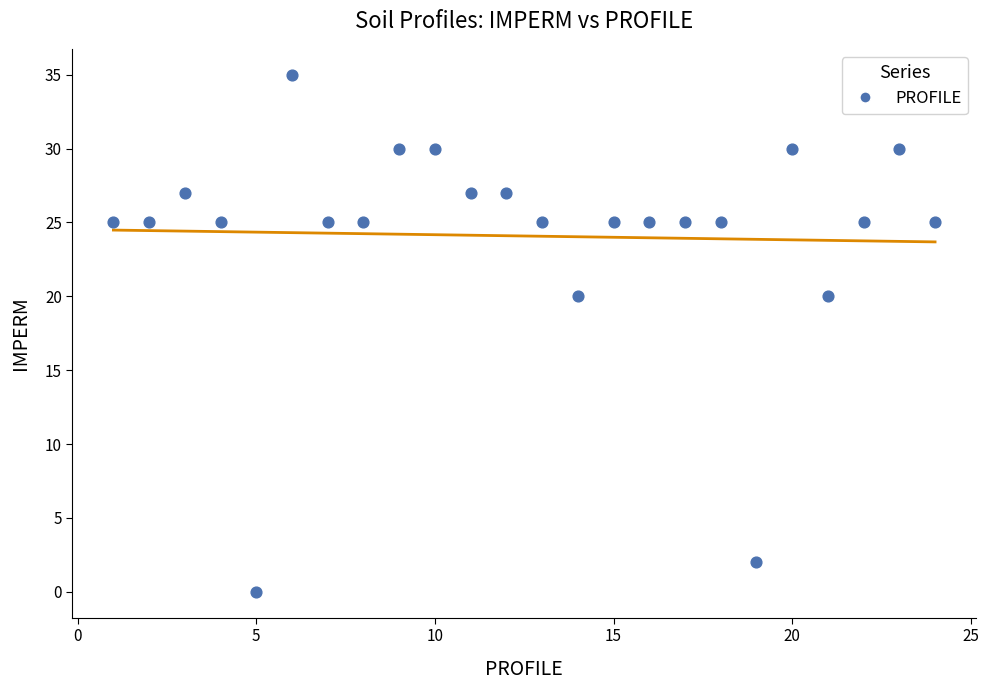

What is the range of Y values (max minus min)?

35